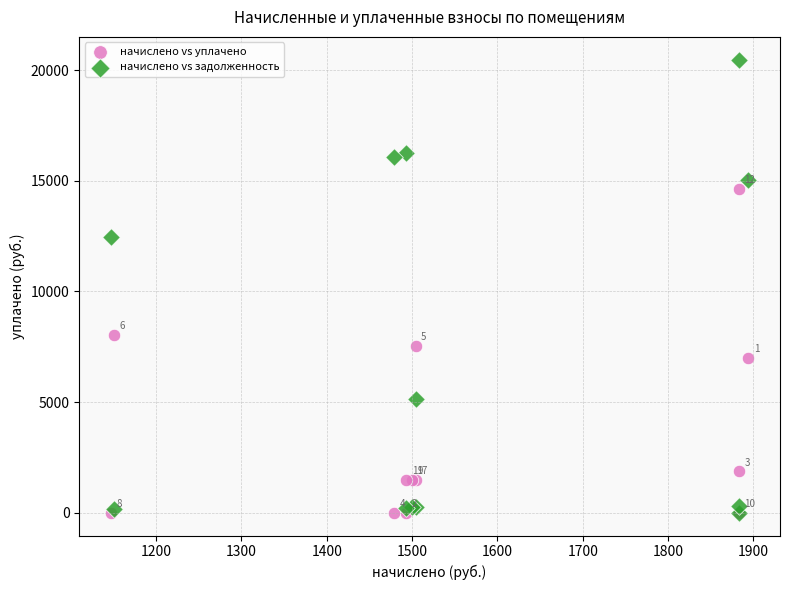

In the начислено vs задолженность series, what Y value is closest to 10237?

12474.8